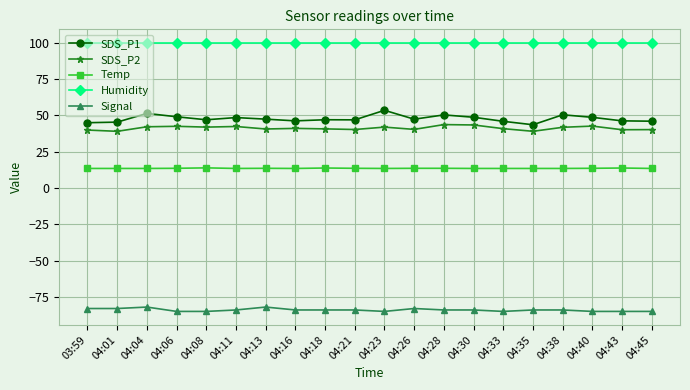

What is the value of the SDS_P2 point at the 2nd from the left?

39.0